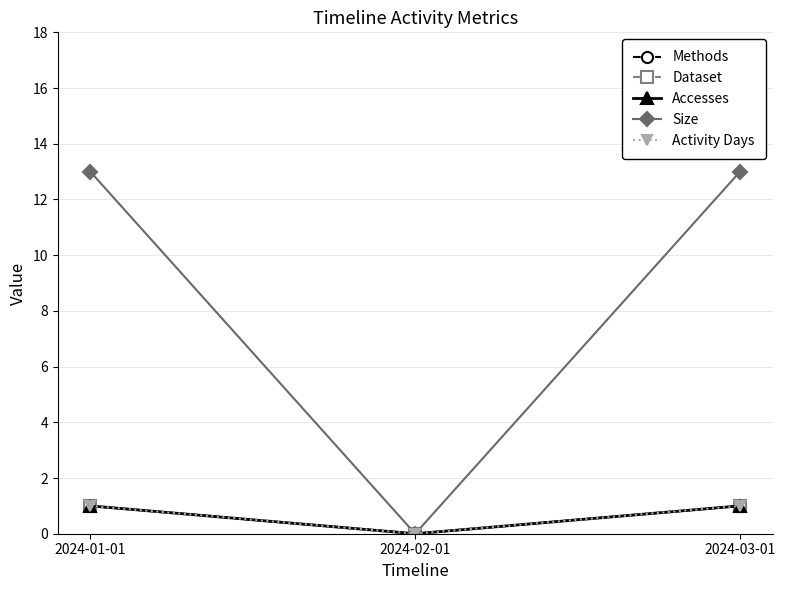

Which series changed the most between 2024-02-01 and 2024-03-01?

Size